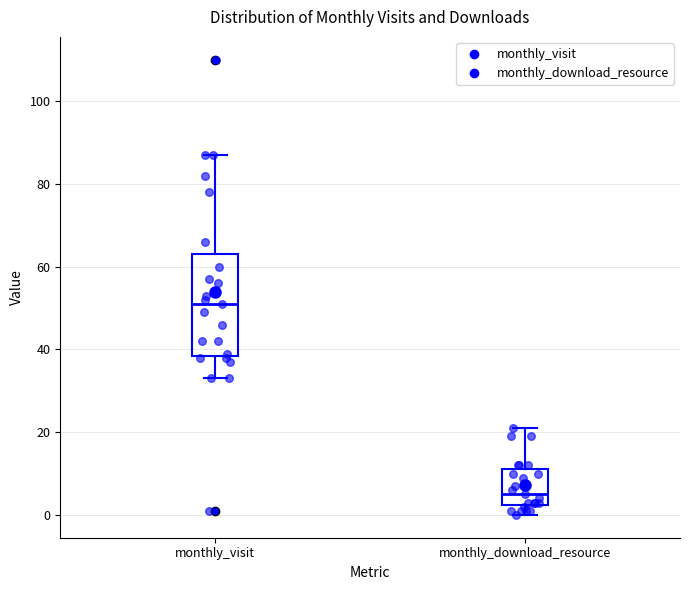

Where is the upper edge of the box for monthly_visit on the y-axis? The values are not printed on the chart, so give them approximately, as read against the axis.

64